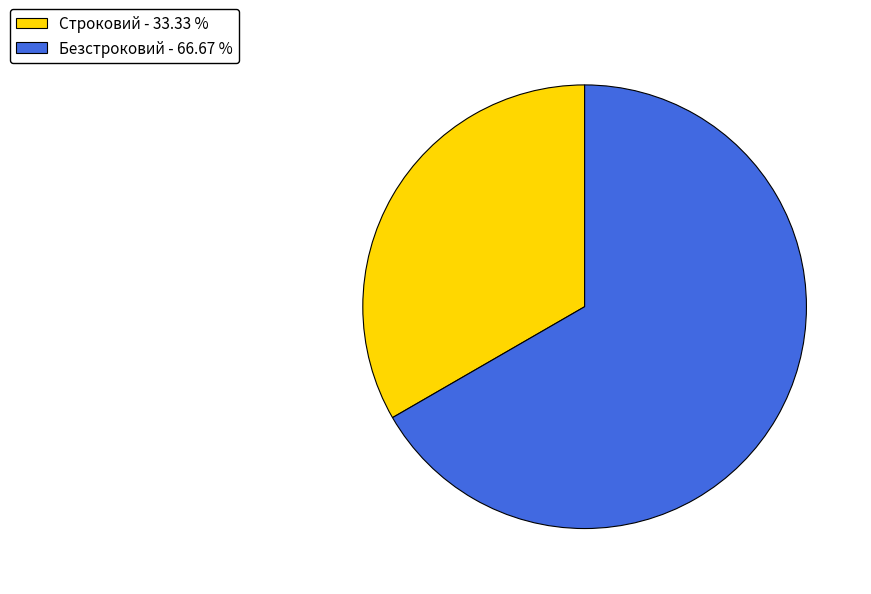

Rank the categories by value from lowest to highest.

Строковий, Безстроковий